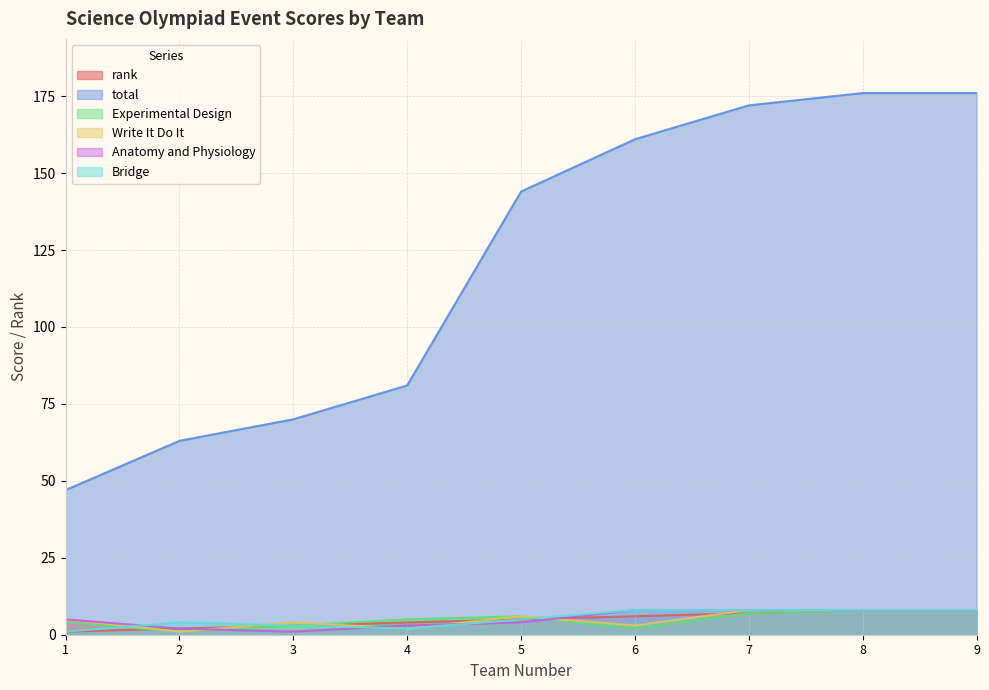

Rank the categories by rank value from highest to lowest.

8, 9, 7, 6, 5, 4, 3, 2, 1